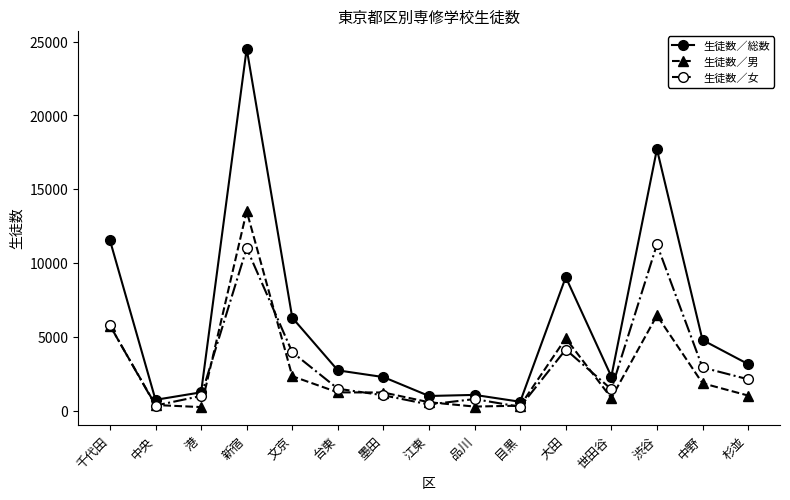

Which category has the highest value in the 生徒数／総数 series?

新宿